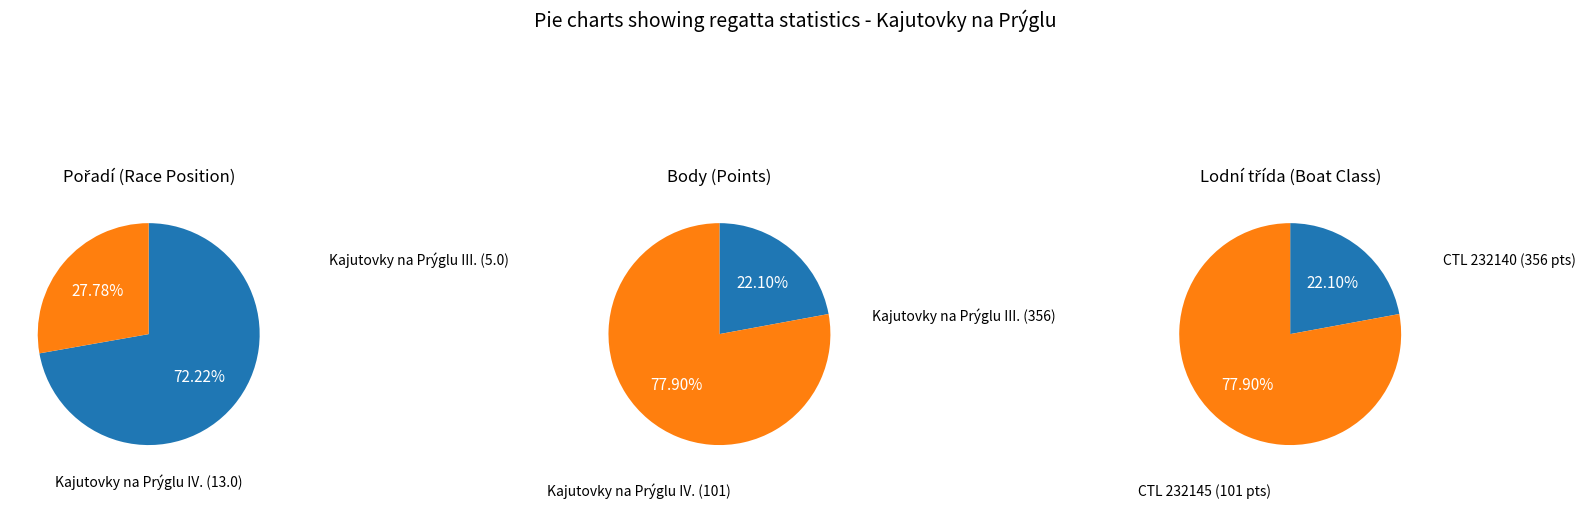

Combined, do 232140 and 232145 account for over 50%?

Yes